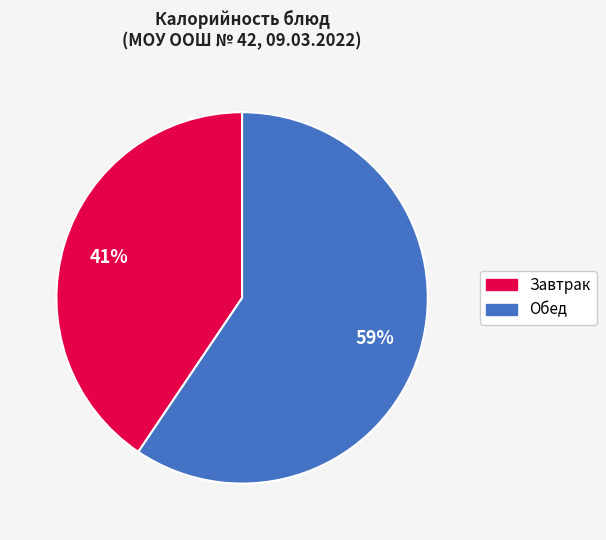

Does any single category account for the majority?

Yes